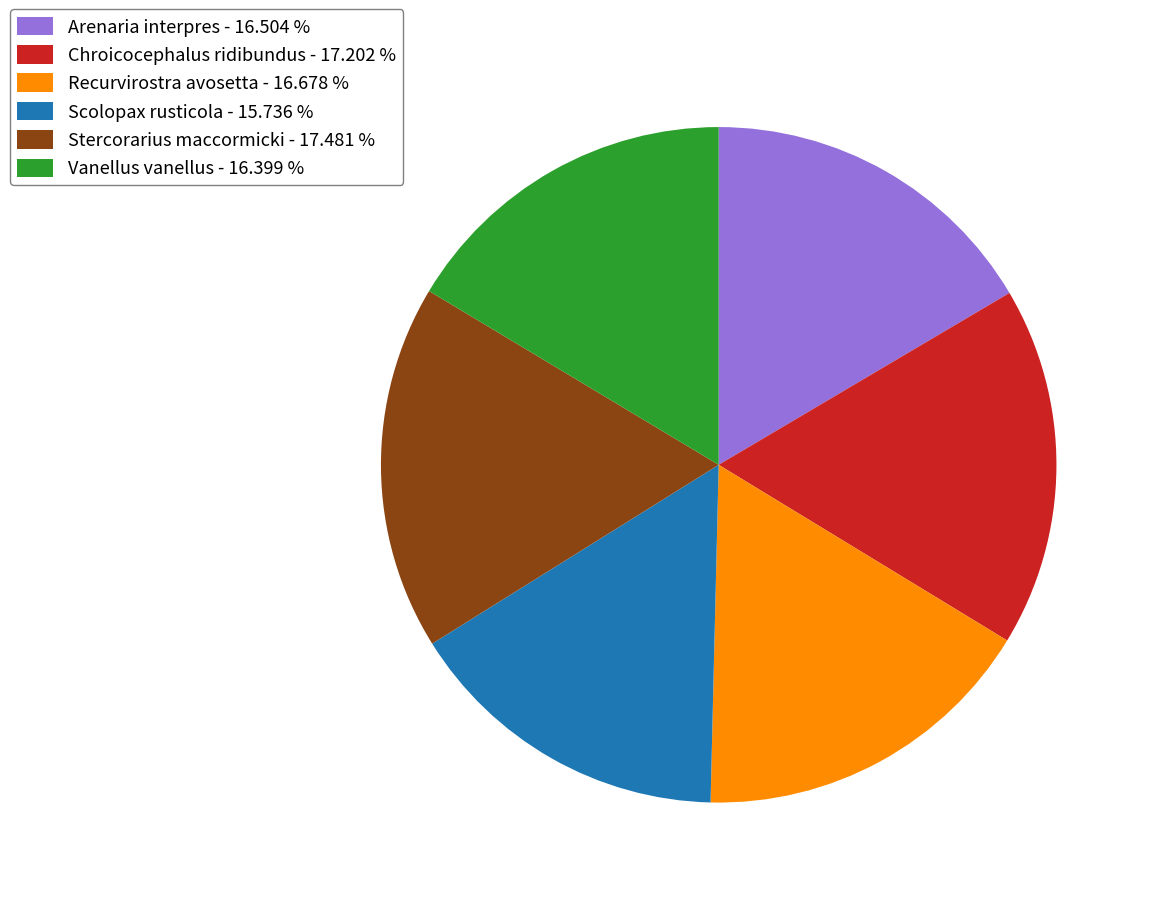

Which slice is the smallest?

Scolopax rusticola